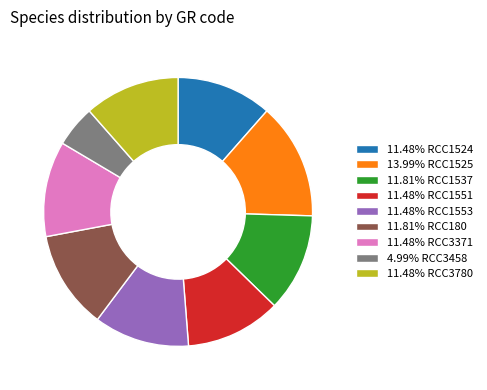

Approximately how many times larger is the value at 11.81% RCC180 compared to 13.99% RCC1525?

0.8